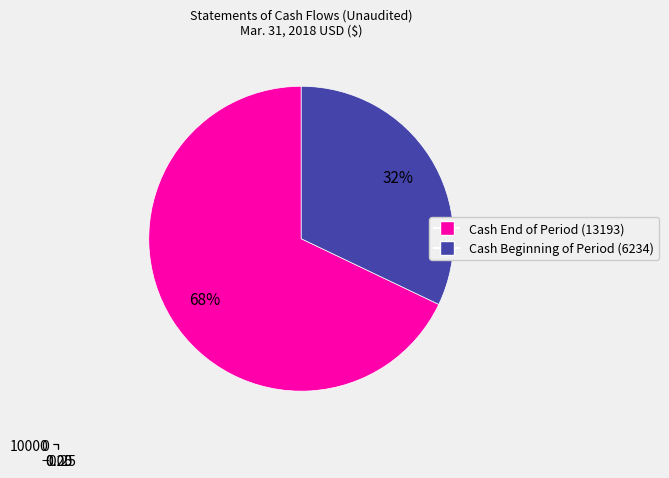

Is the sum of Cash and Cash Equivalents (6234) and Cash and Cash Equivalents (13193) greater than half?

Yes